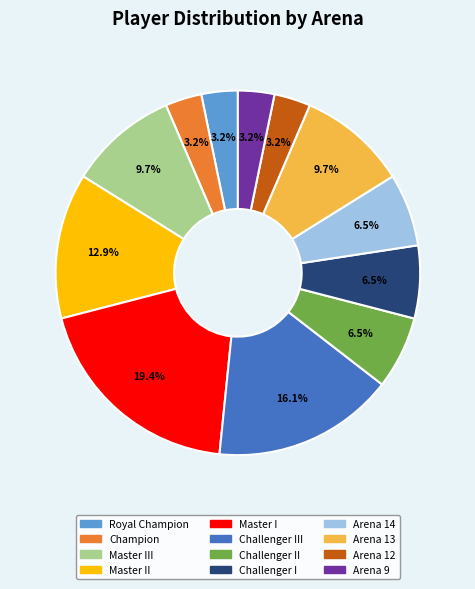

How many slices are in this pie chart?

12